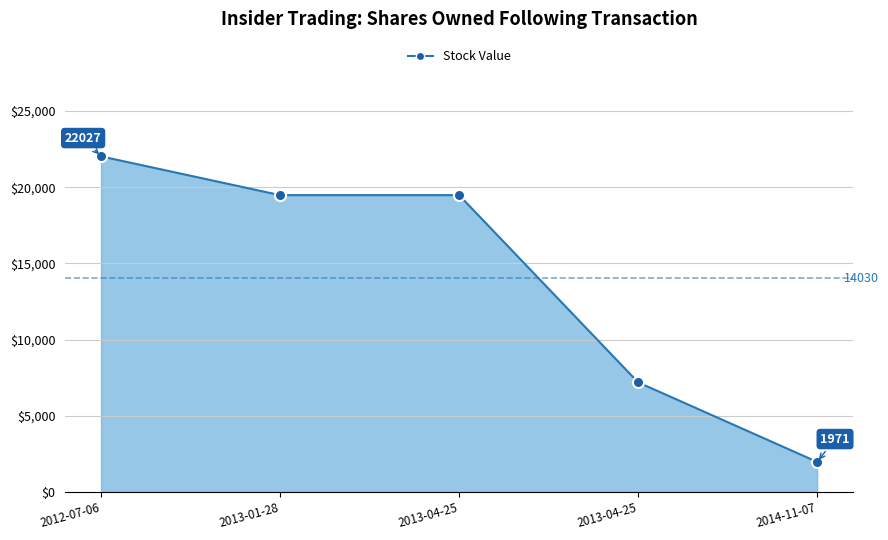

The chart shows a value of 5241 at 2012-07-06. True or false?

False